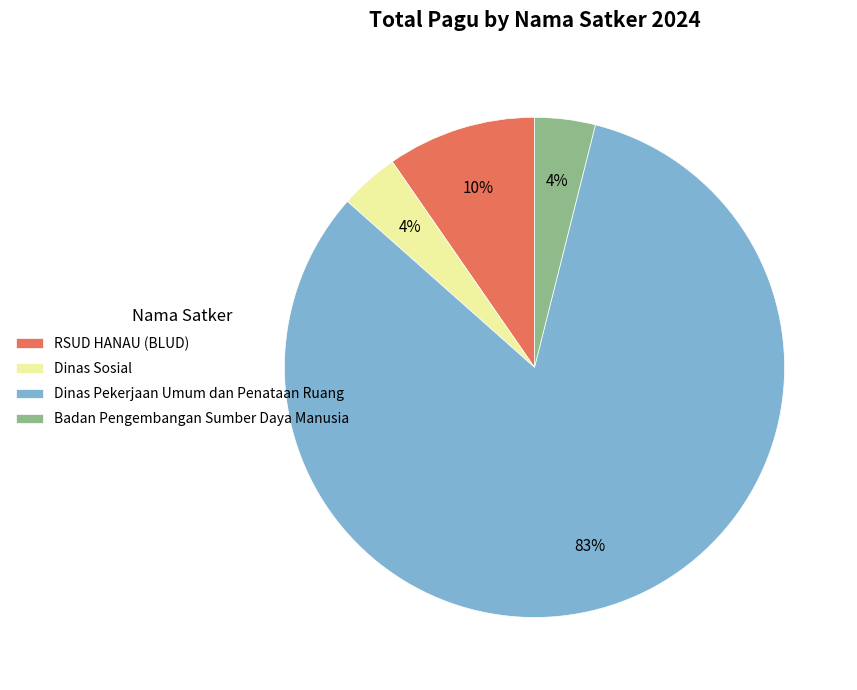

Combined, do Badan Pengembangan Sumber Daya Manusia and RSUD HANAU (BLUD) account for over 50%?

No